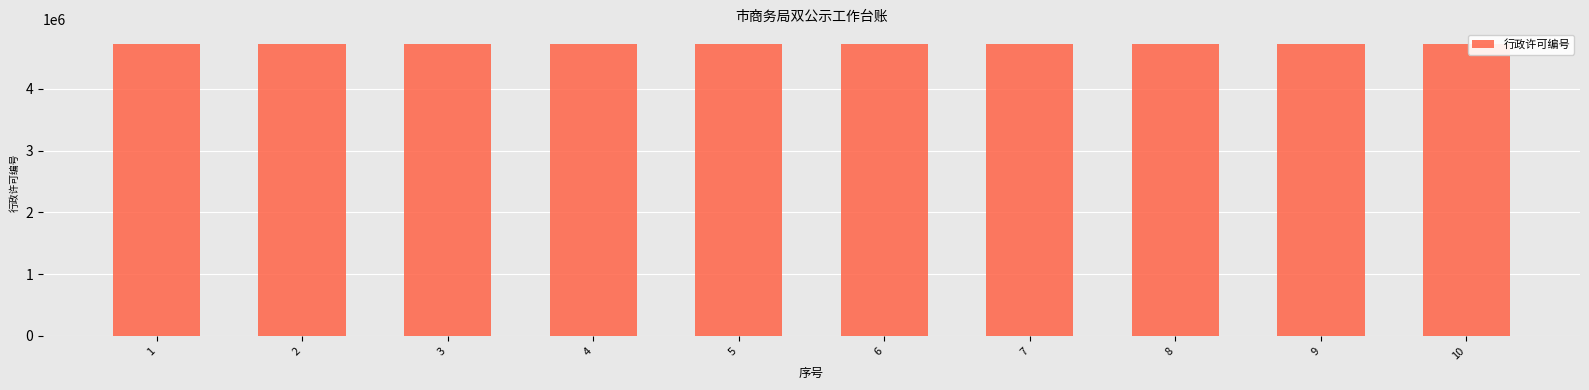

Approximately how many times larger is the value at 5 compared to 9?

1.0